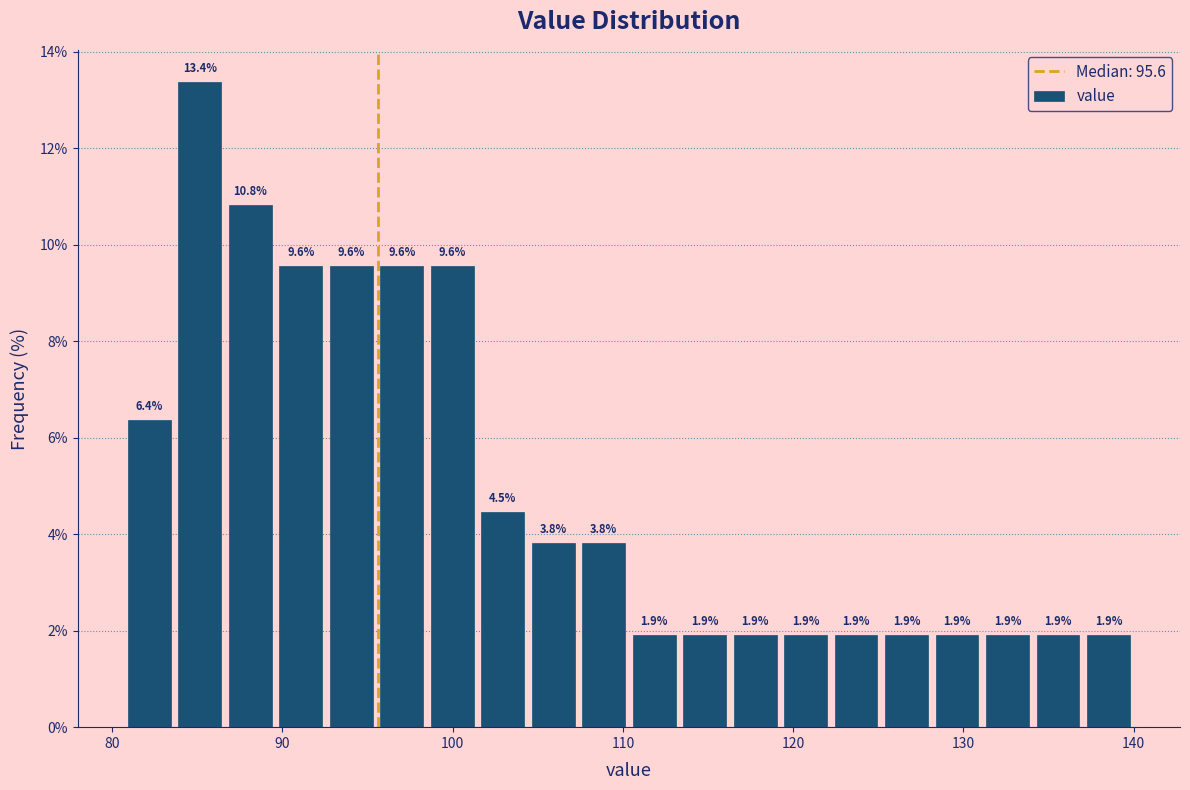

Around what value on the x-axis is the tallest bar? Give the approximate position of its centre, as read against the axis.

85